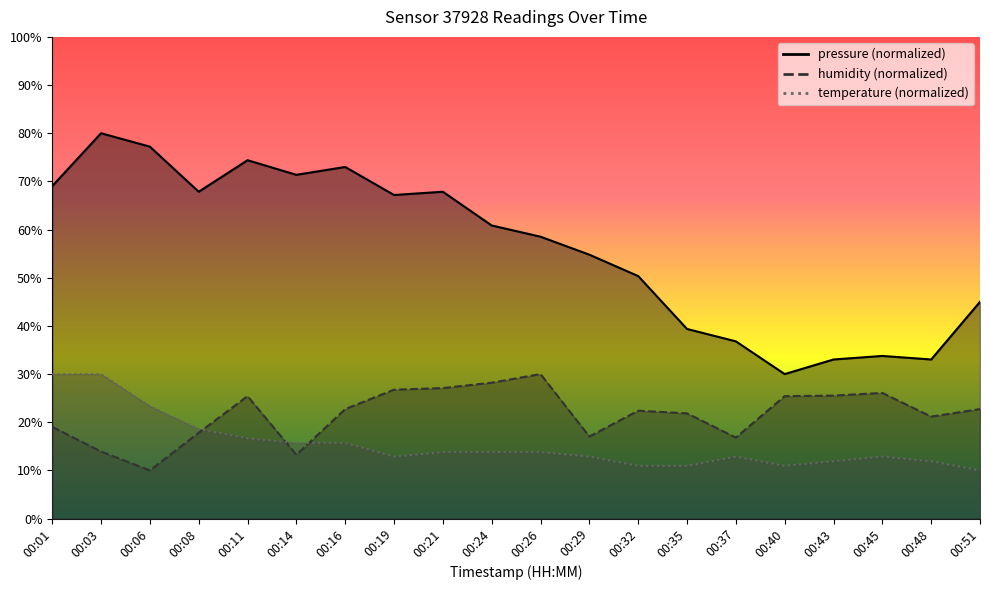

At how many categories does at least one series exceed 58?

11